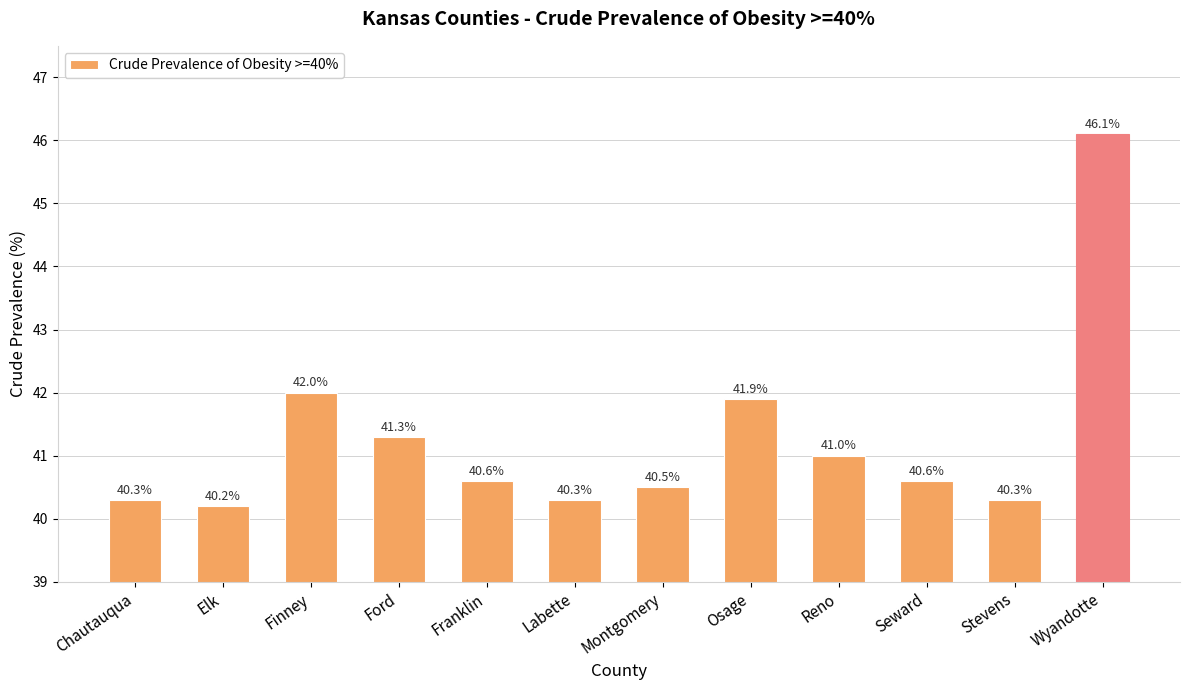

Does the chart contain any negative values?

No